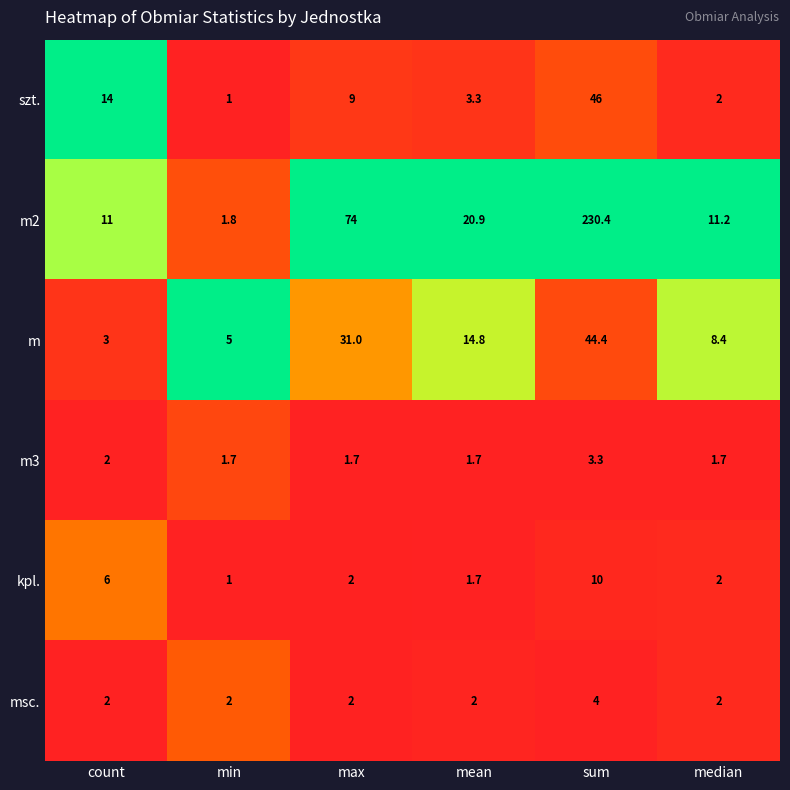

What is the total value across all series at max?

119.7